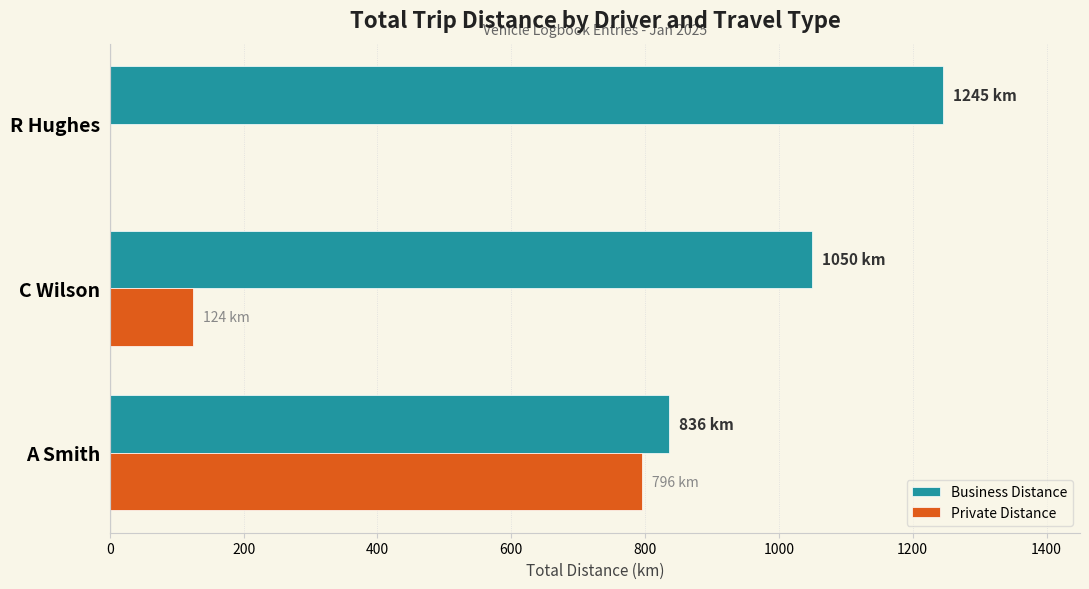

At which category is the sum across all series the highest?

A Smith